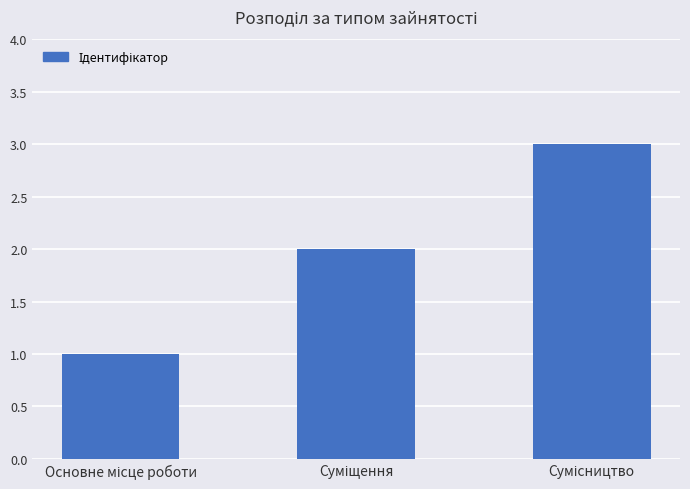

What is the minimum value shown in the chart?

1